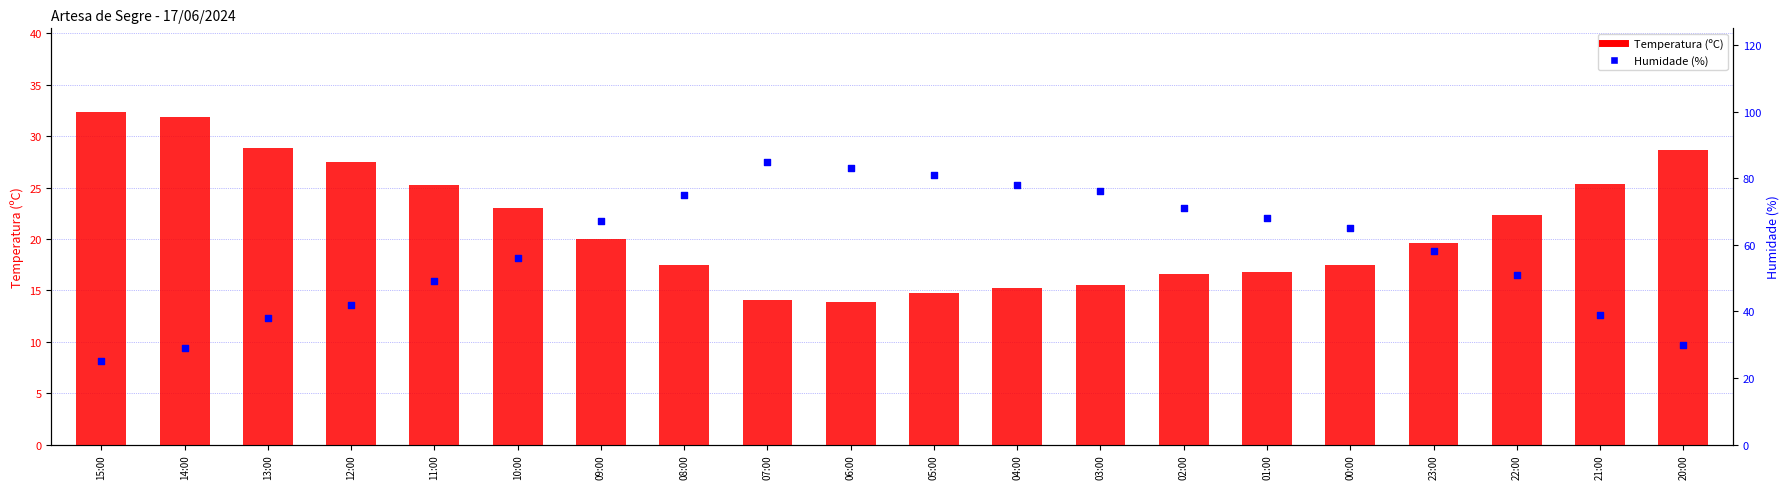

Which series contains the lowest Y value?

Temperatura (ºC)